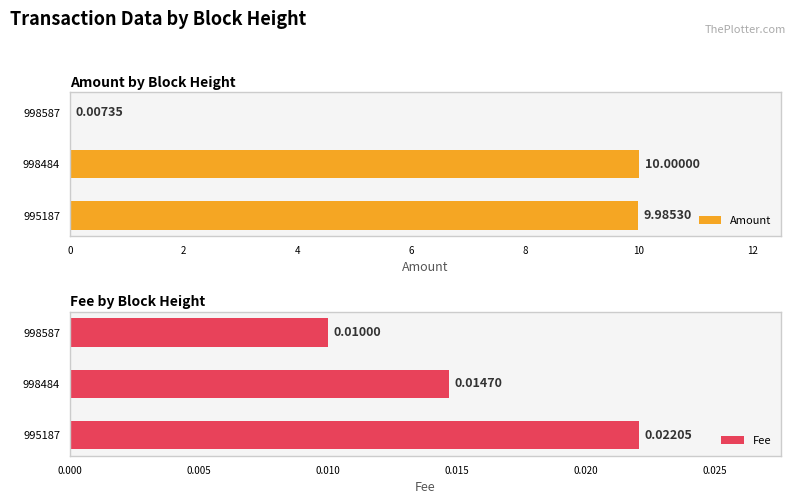

What are all the series names shown in the legend?

Amount, Fee